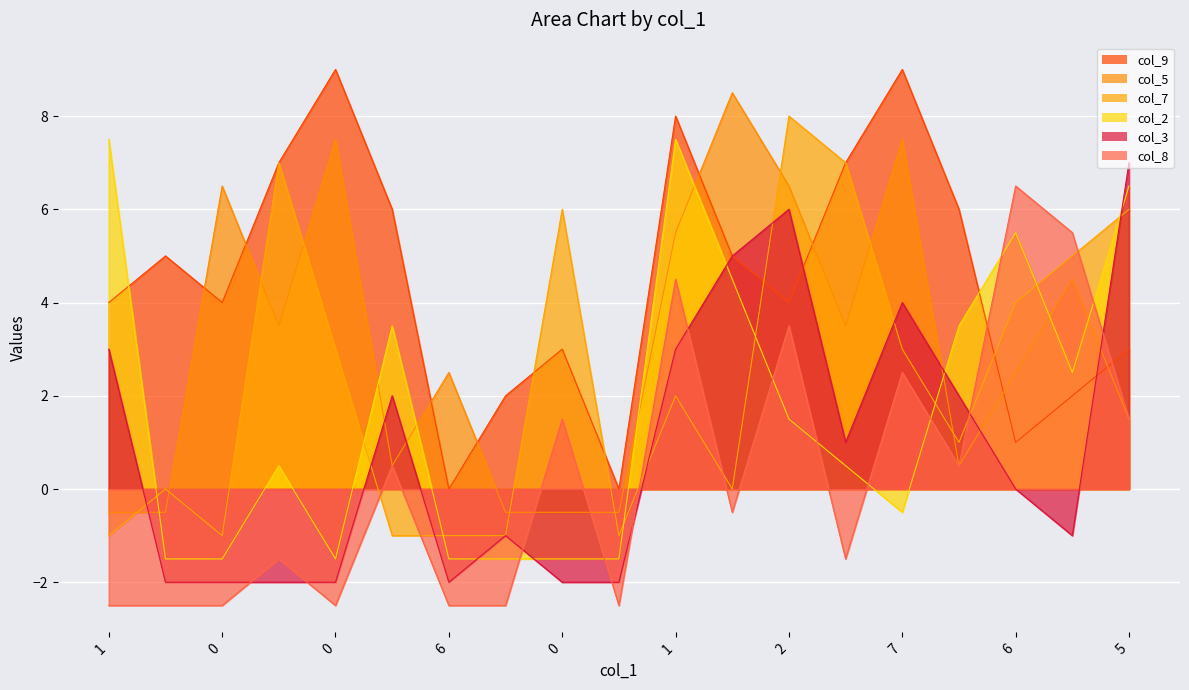

At which category does the chart reach its minimum across all series?

1